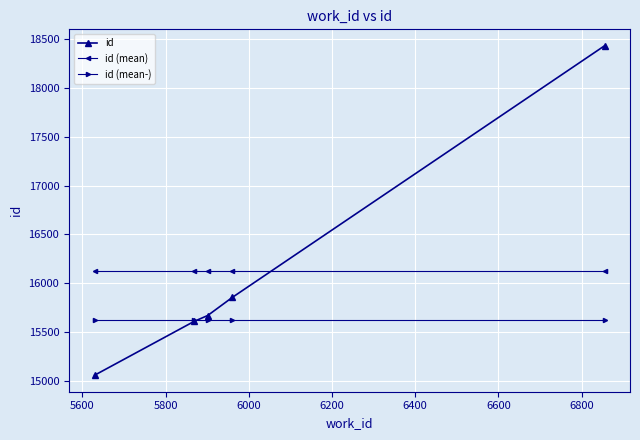

What is the lowest value of the id (mean) series?

16123.2